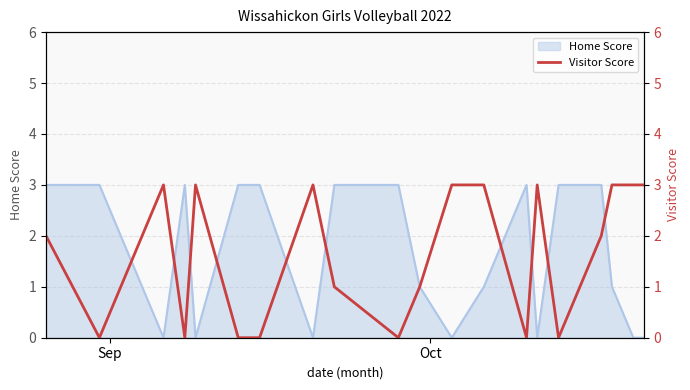

How many lines are shown in the chart?

1